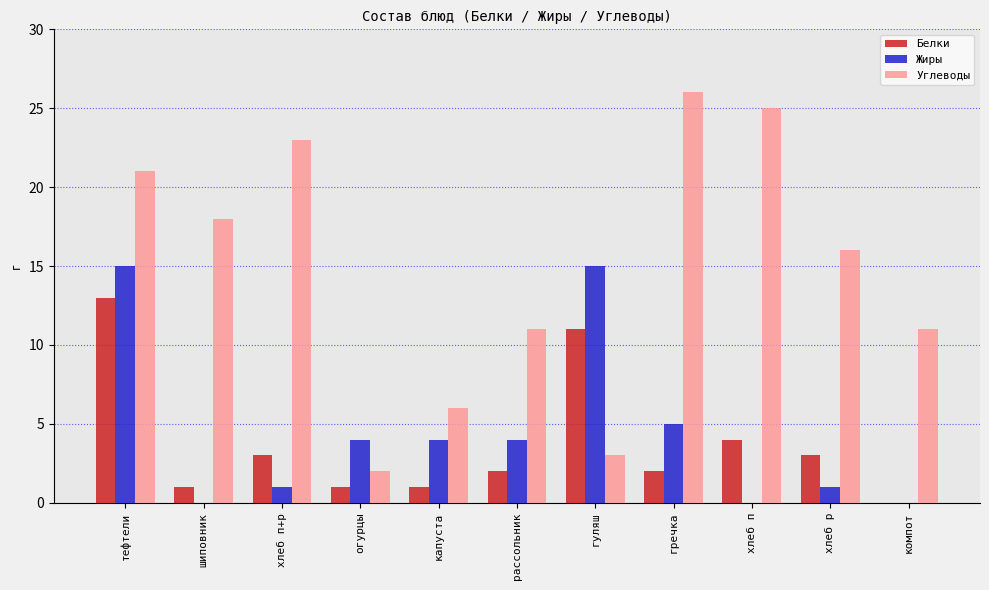

What is the sum of the Белки values at хлеб п and хлеб п+р?

7